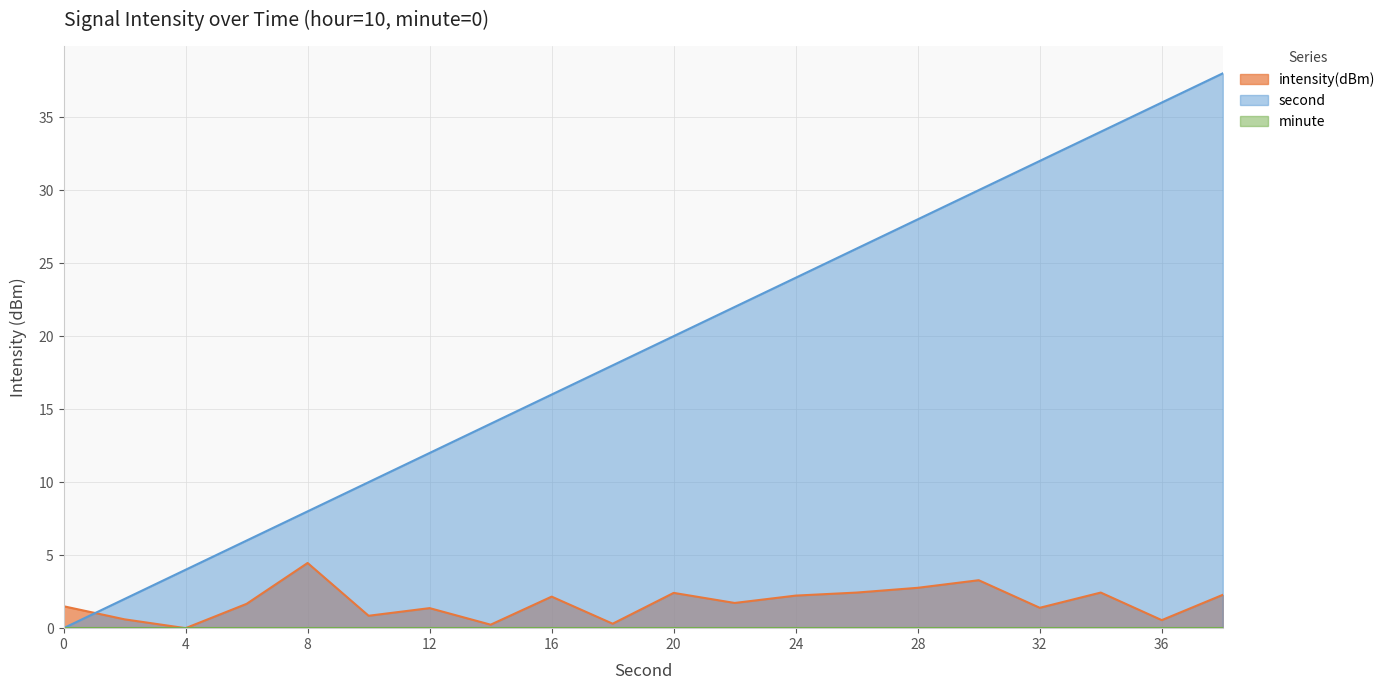

Which series ends up on top after the final intersection of second and intensity(dBm)?

second